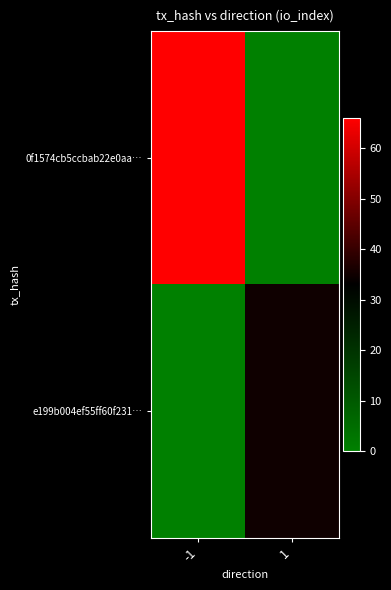

What is the difference between the highest and lowest values at -1?

66